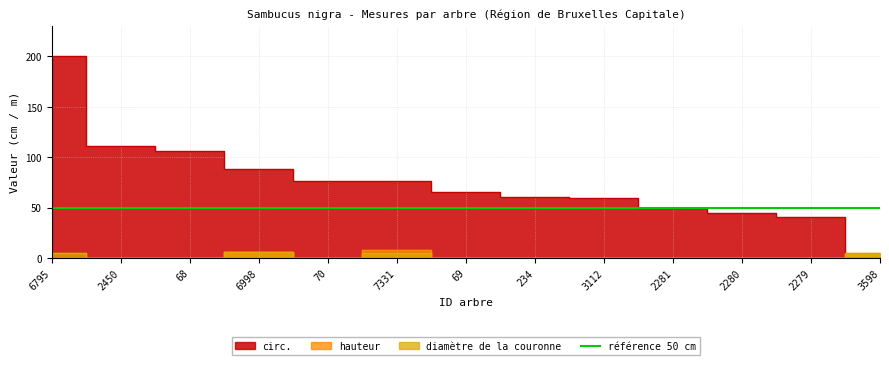

What is the average value of the diamètre de la couronne series?

2